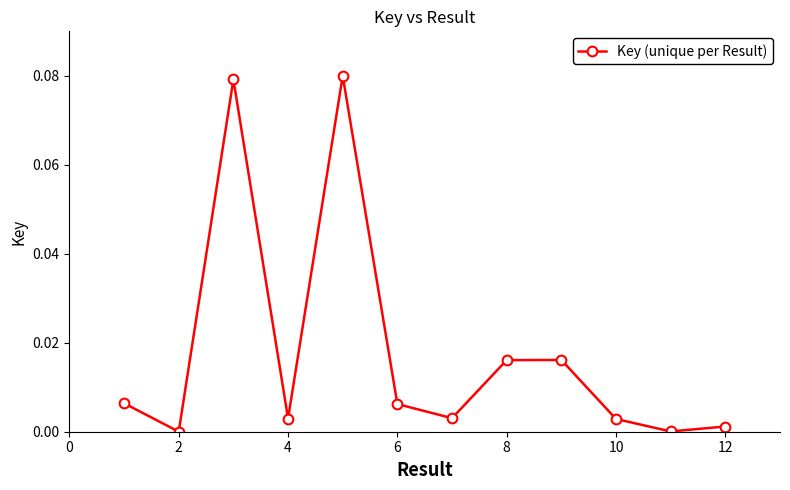

How many data points does each series have?

12